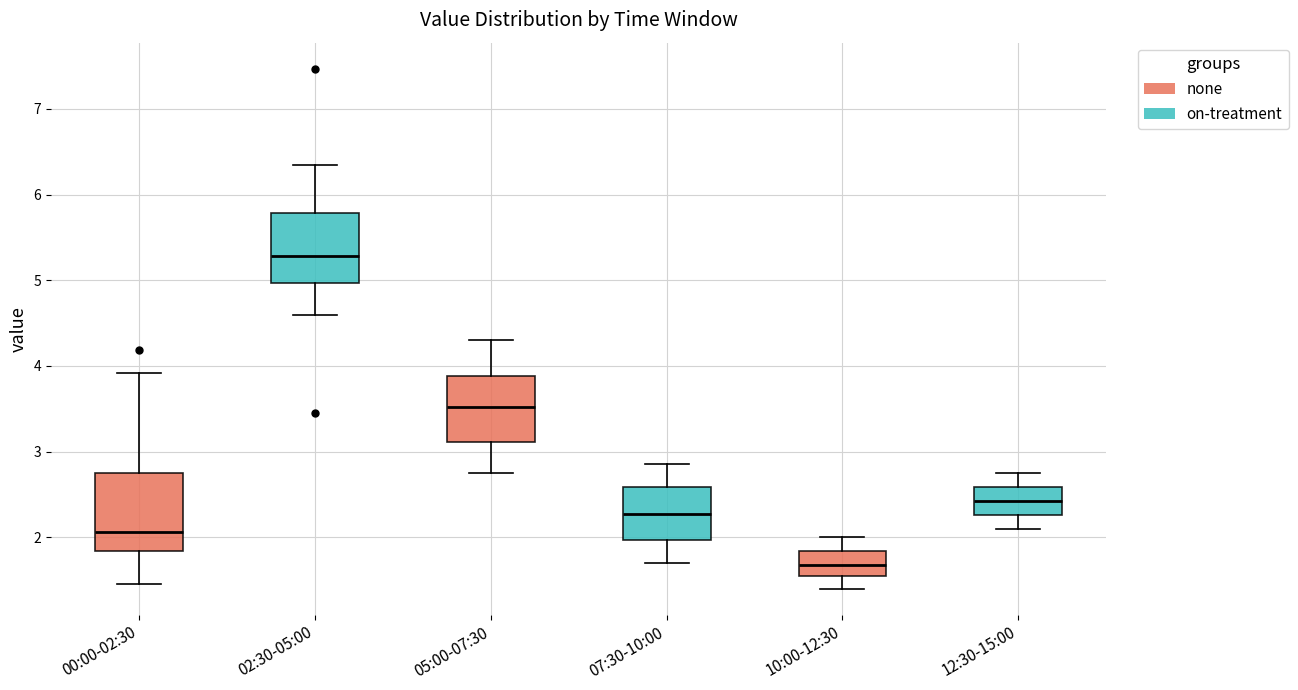

Which box has the lowest median line?

10:00-12:30